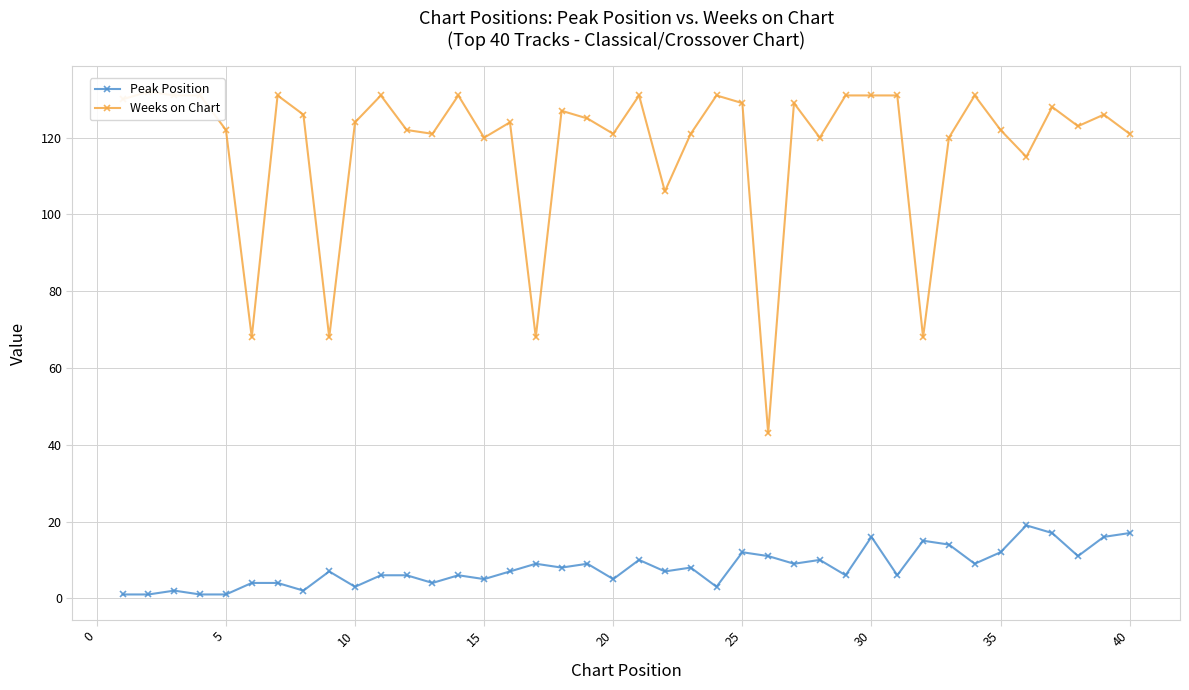

True or false: Peak Position has more than 0 points higher than both neighbors.

True